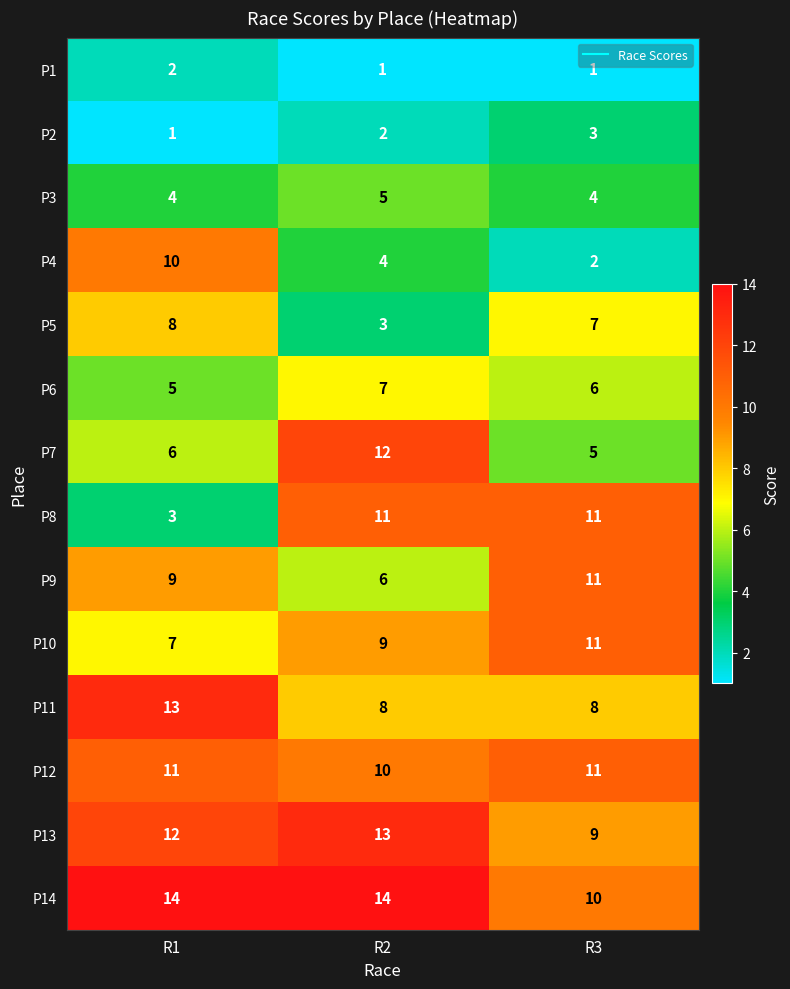

What is the greatest value displayed?

14